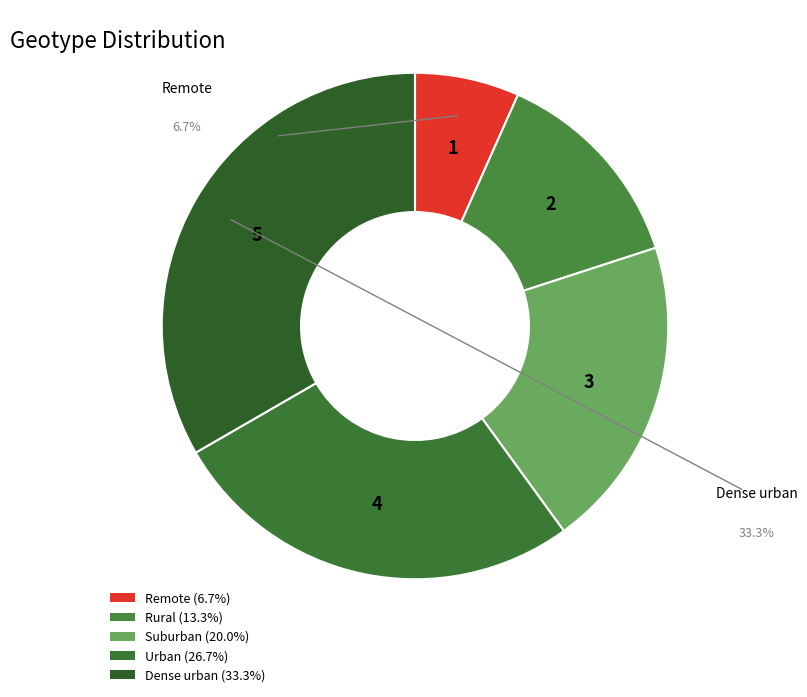

To the nearest percent, what is the difference between the Urban and Suburban slice percentages?

7%